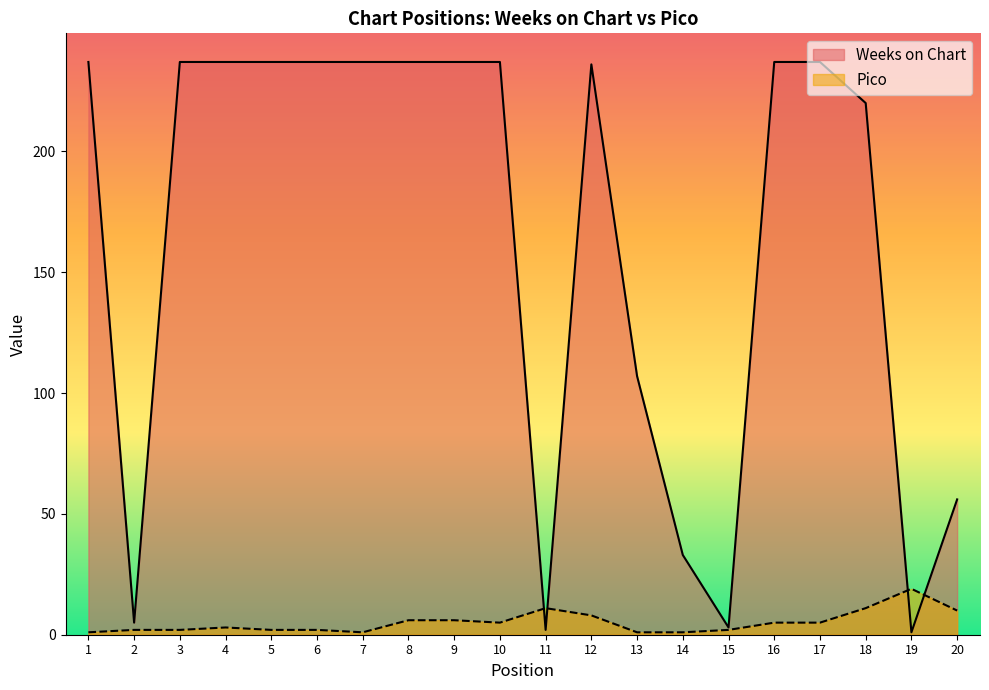

How many lines are shown in the chart?

2